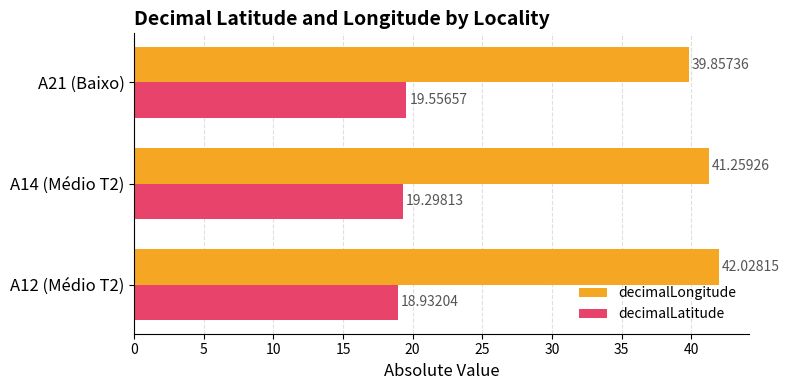

Rank the categories by decimalLongitude value from lowest to highest.

A21 (Baixo), A14 (Médio T2), A12 (Médio T2)